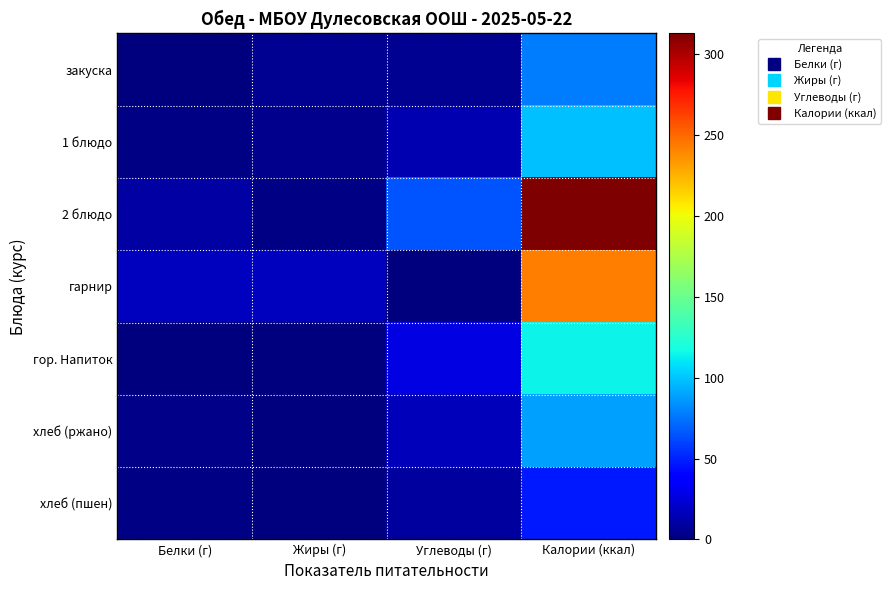

What is the spread (max minus min) of values at Жиры (г)?

18.2